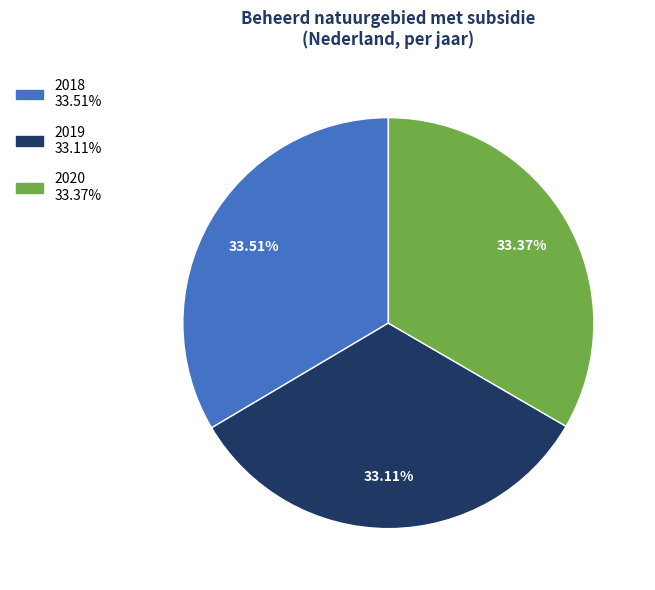

What is the ratio of the value at 2018 to the value at 2020?

1.0